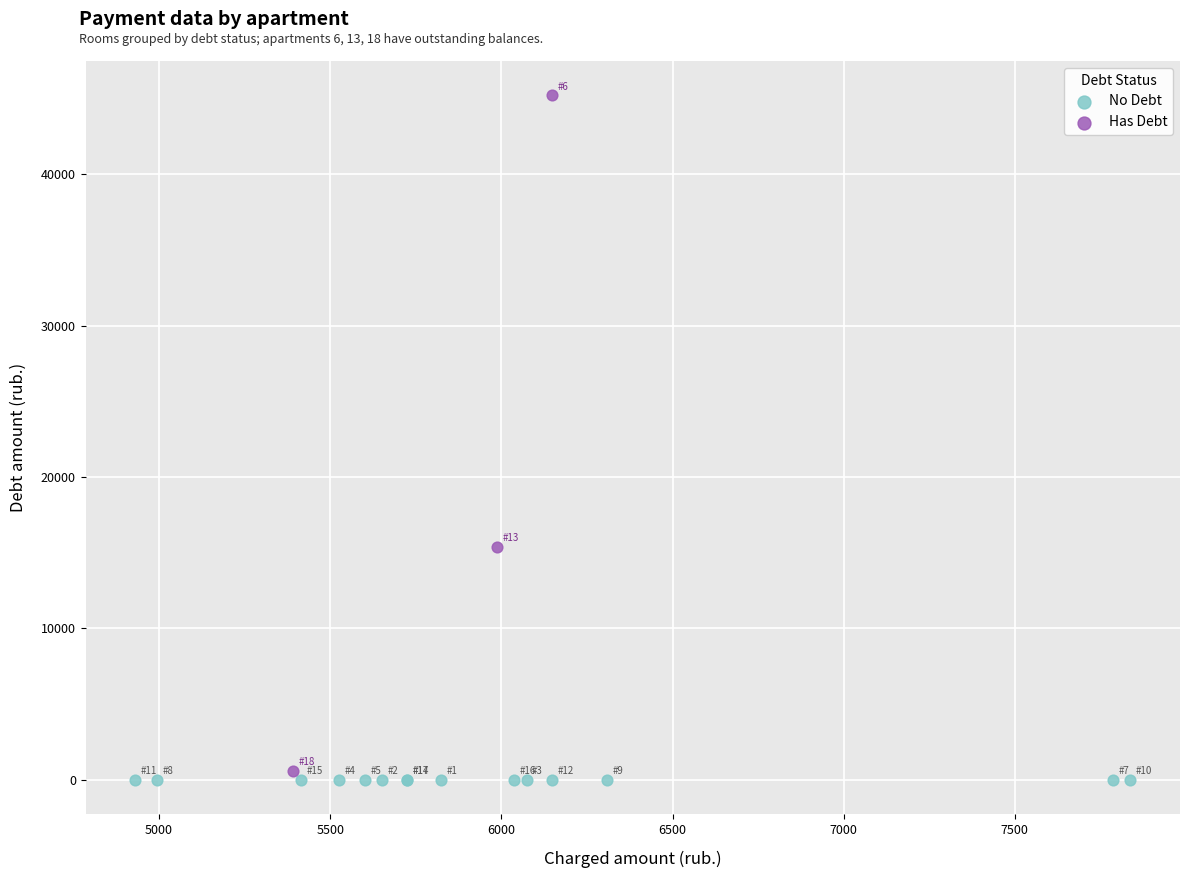

Which series contains the highest Y value?

Has Debt